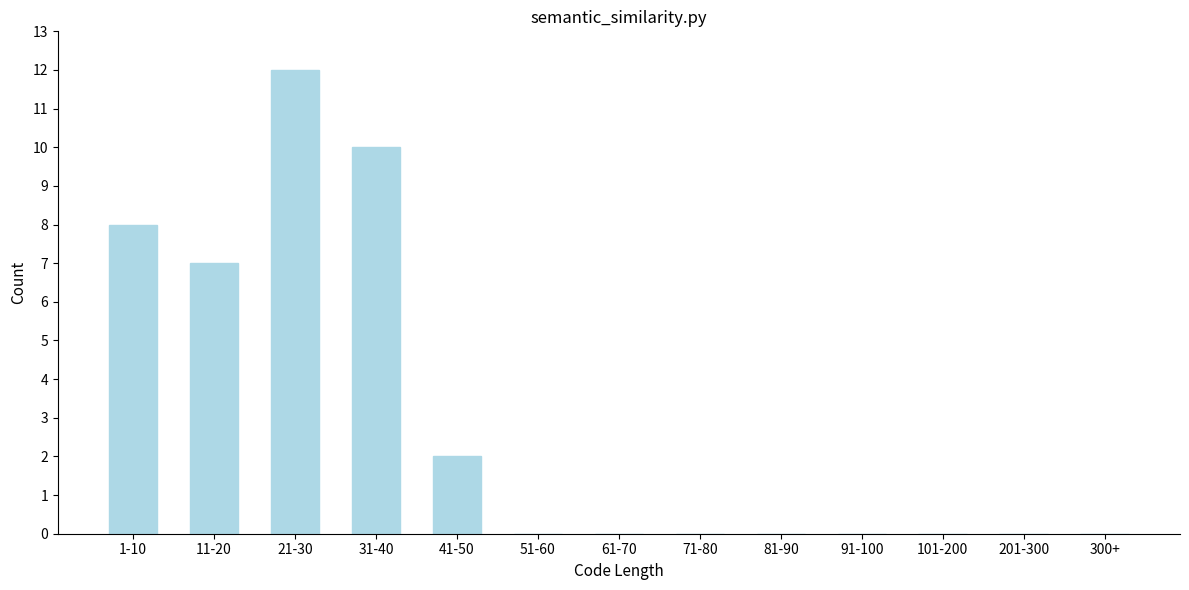

Reading left to right, what are all the values shown in this chart?

1-10=8	11-20=7	21-30=12	31-40=10	41-50=2	51-60=0	61-70=0	71-80=0	81-90=0	91-100=0	101-200=0	201-300=0	300+=0